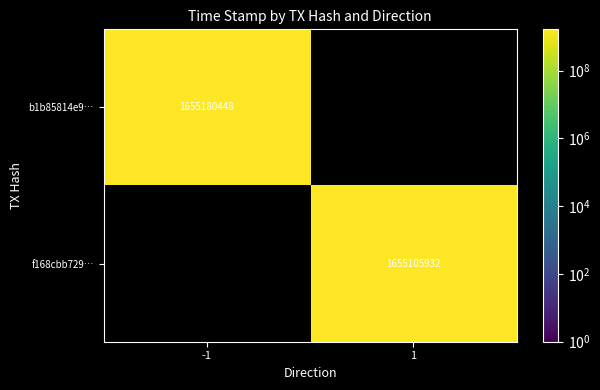

Which label corresponds to the smallest value in the chart?

1